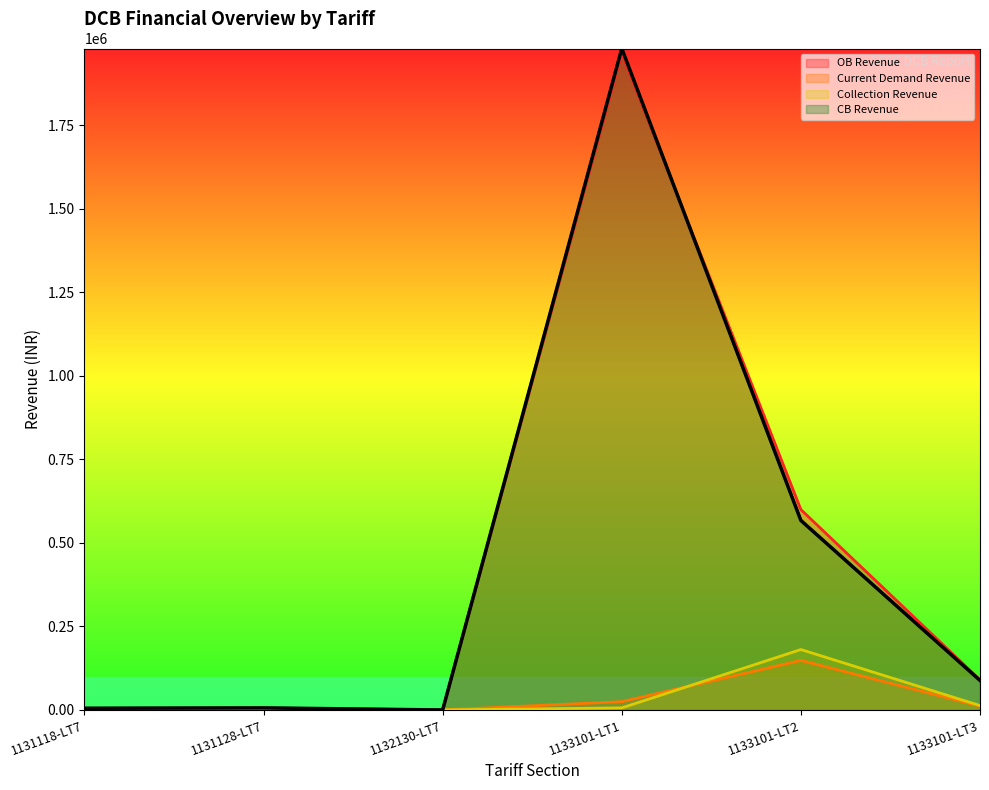

Read the Current Demand Revenue value at 1133101-LT3.

11244.4